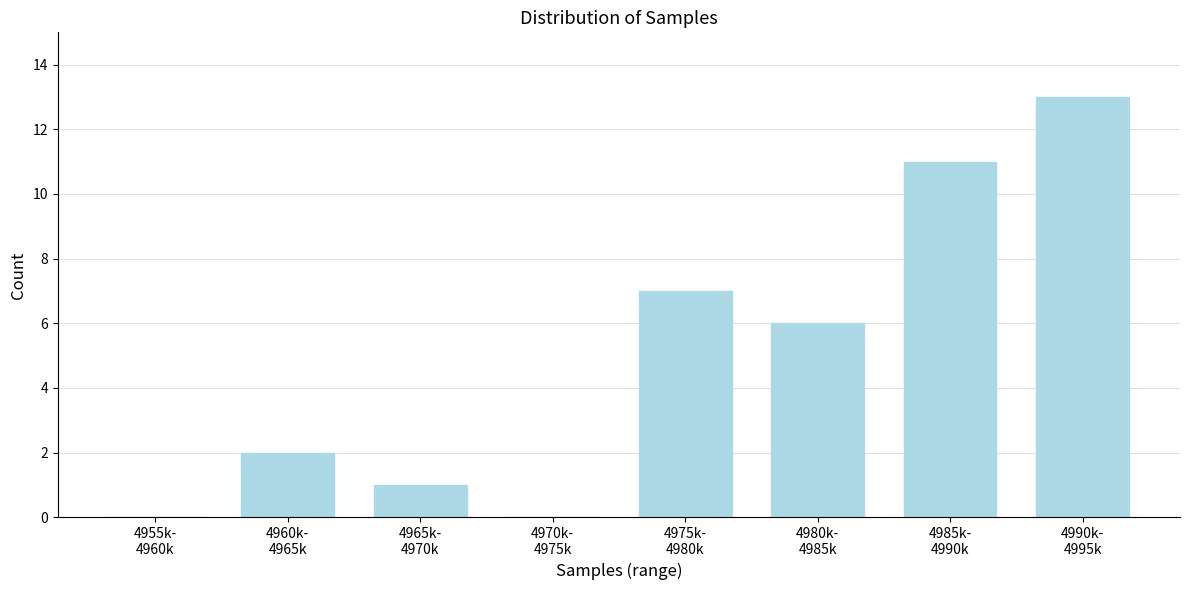

What is the greatest value displayed?

13